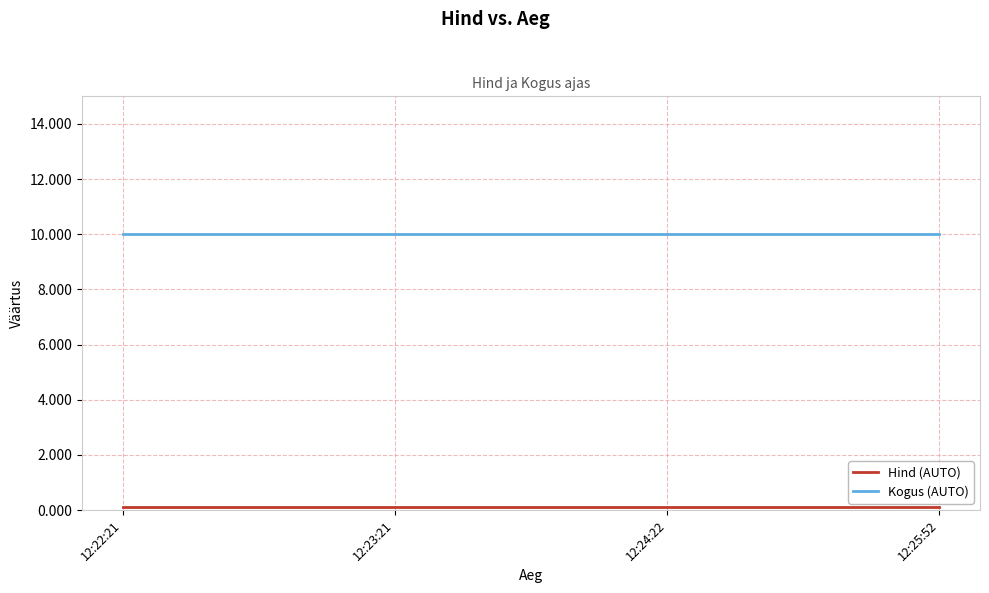

At how many categories does at least one series exceed 4?

4